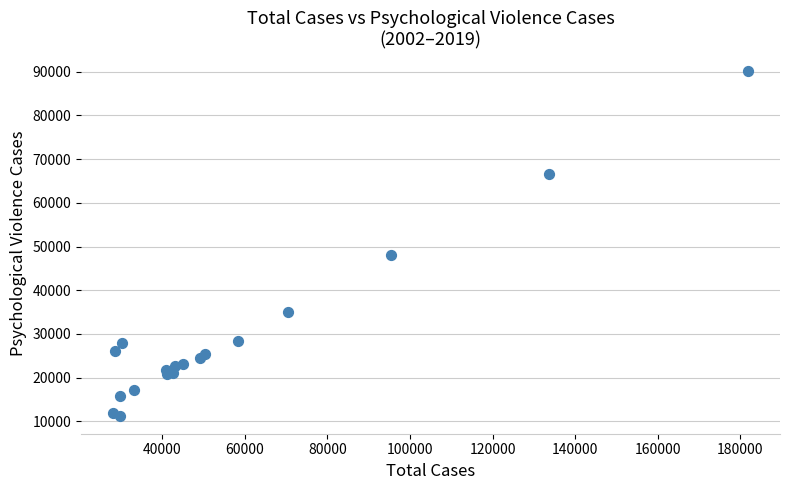

What Y value in the scatter plot is closest to 50687?

48120